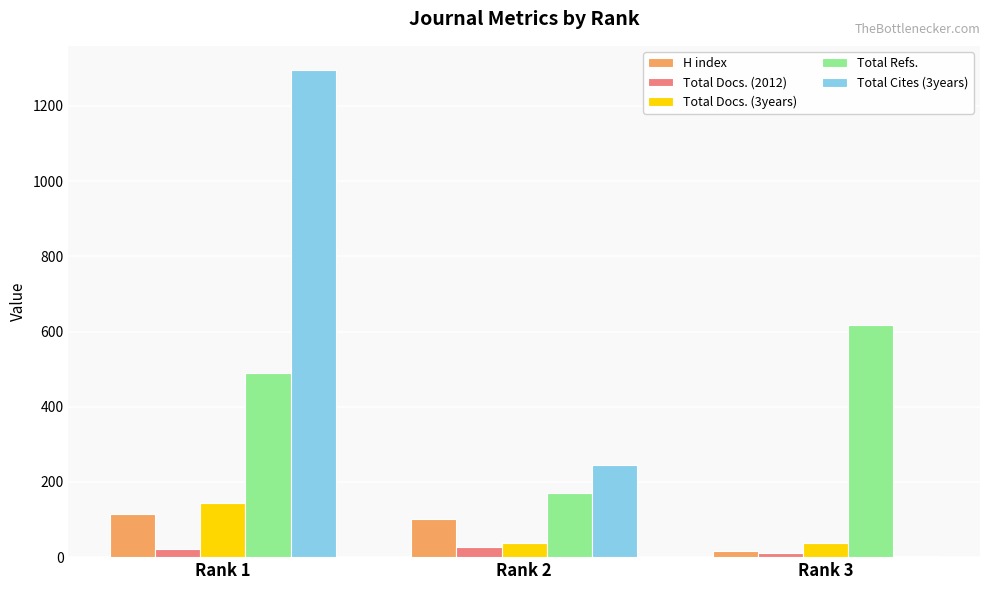

What is the sum of all H index values?

230